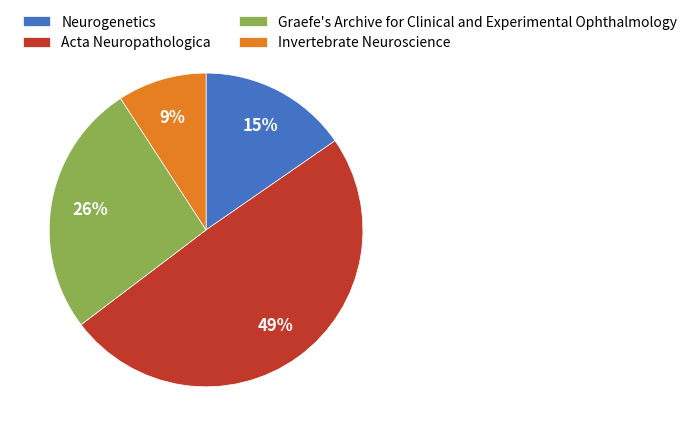

Which category has the smallest portion of the pie?

Invertebrate Neuroscience